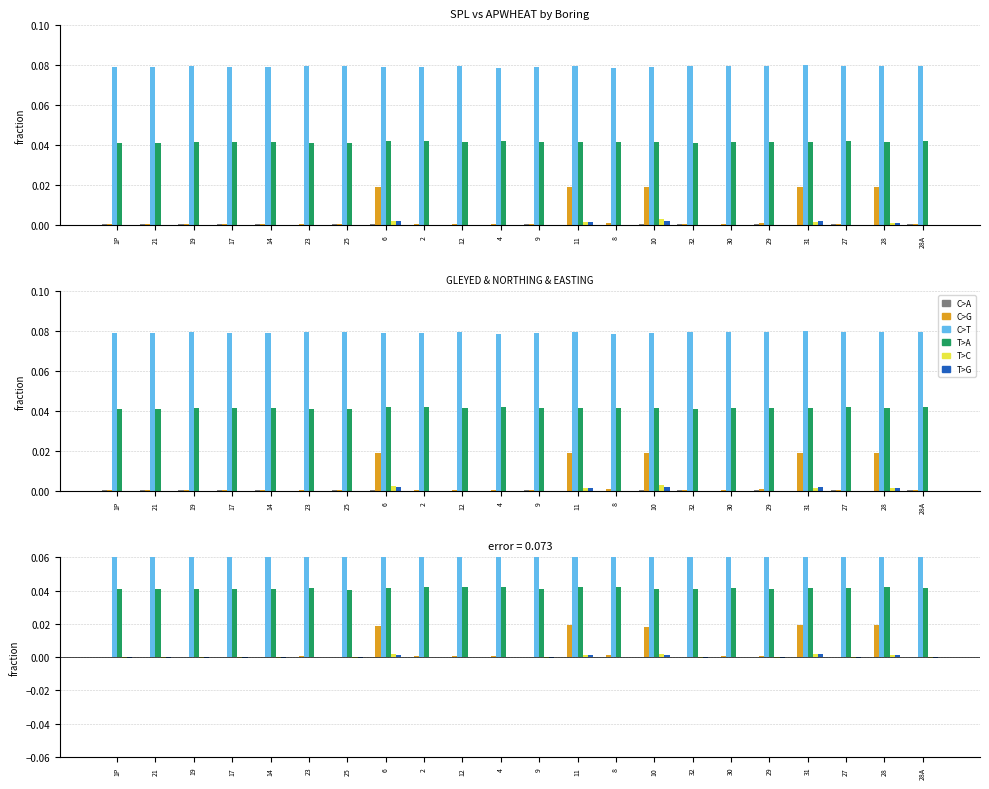

What is the spread (max minus min) of values at 14?

0.1